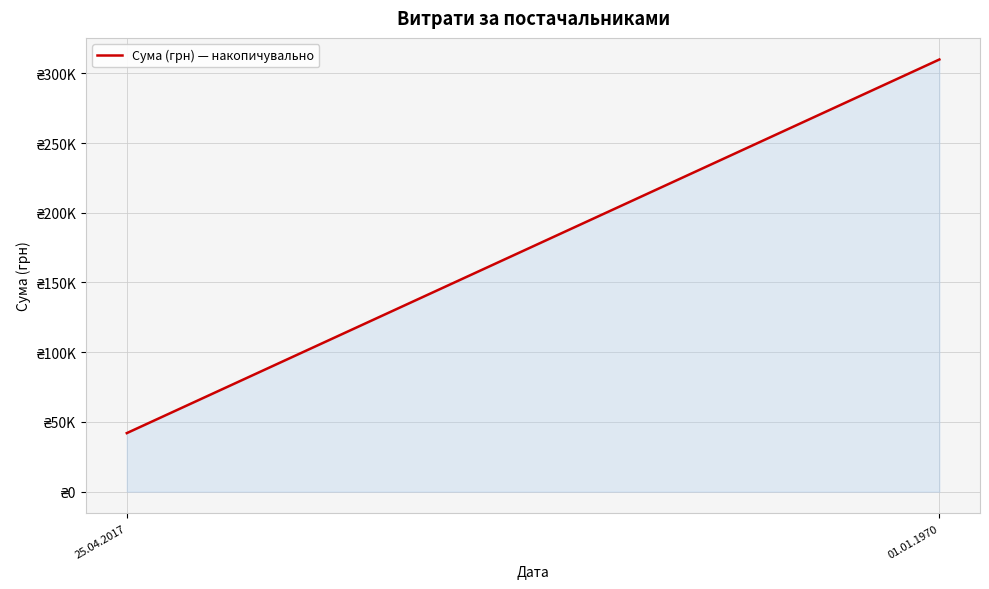

What is the value of the 1st point from the left?

41972.0